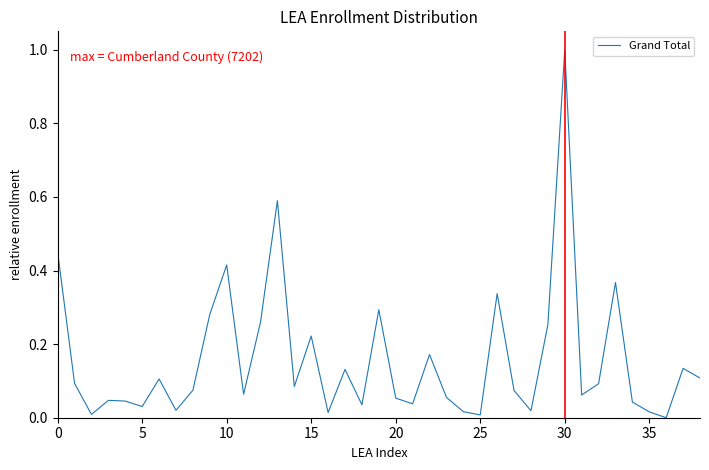

What is the greatest value displayed?

1.0